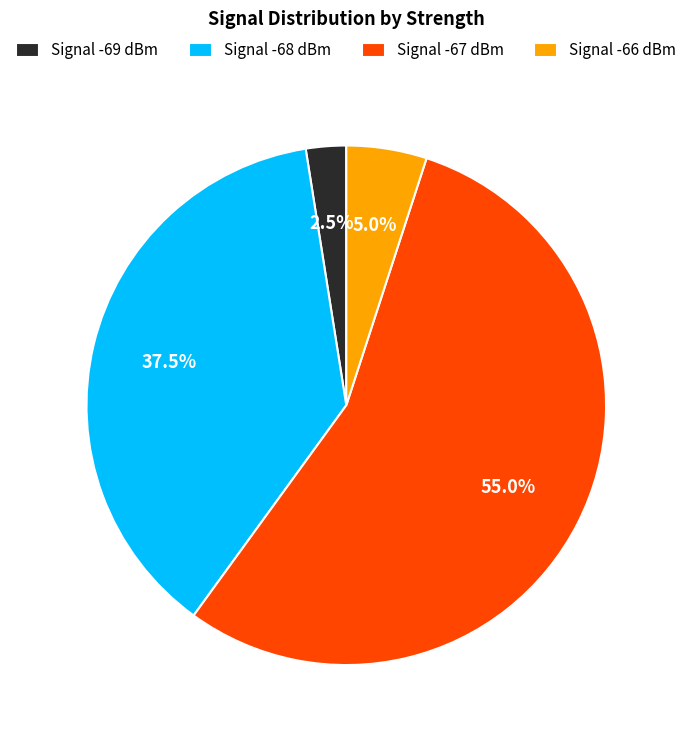

Rank the categories by value from lowest to highest.

Signal -69 dBm, Signal -66 dBm, Signal -68 dBm, Signal -67 dBm